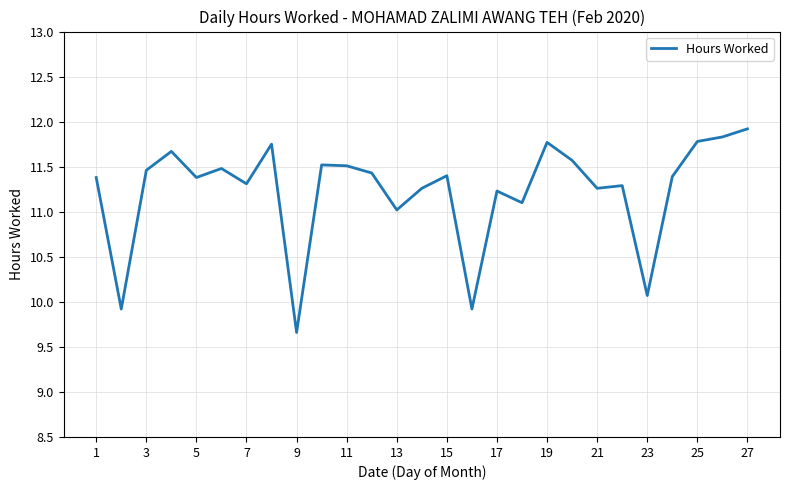

What is the minimum value shown in the chart?

9.7